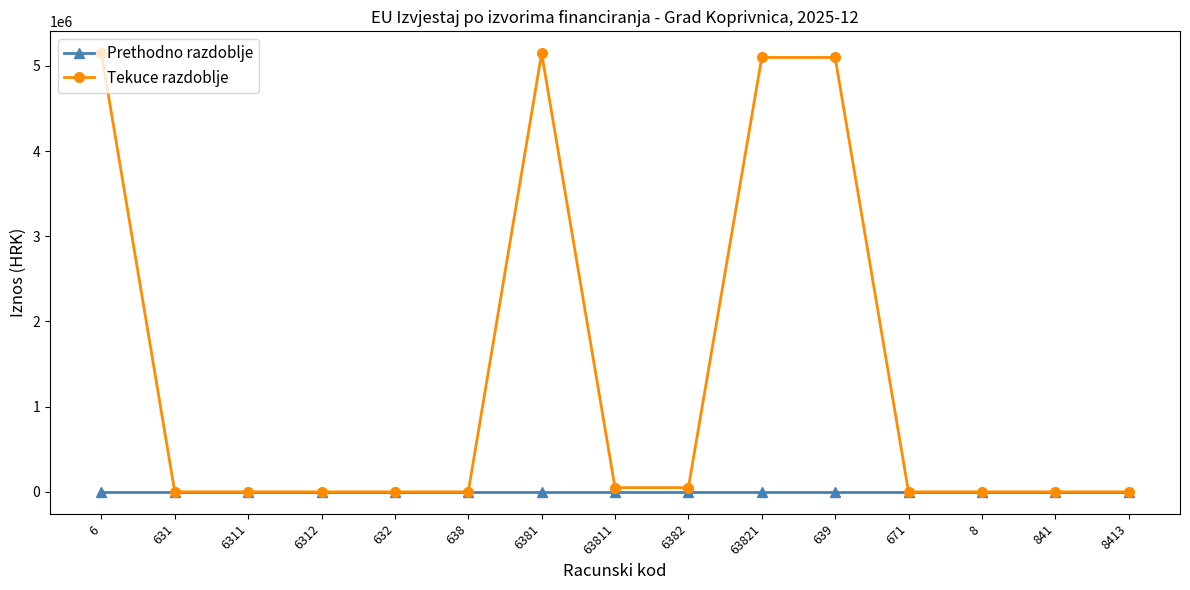

Rank the series by their average value, from lowest to highest.

Prethodno razdoblje, Tekuce razdoblje